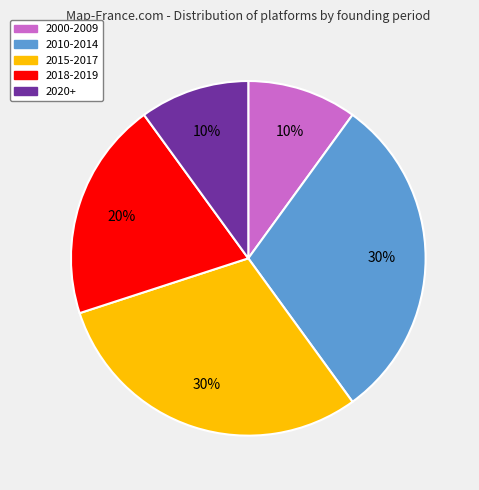

Is there a majority slice in this chart?

No